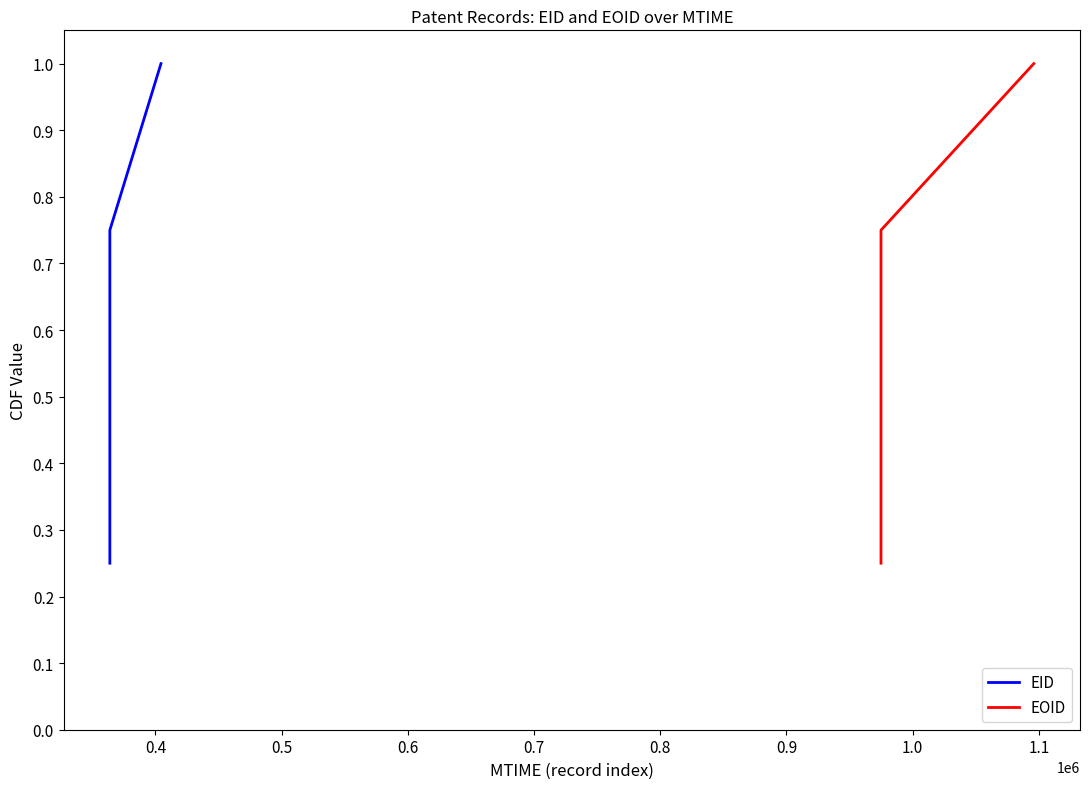

True or false: EID has more than 0 interior local peaks.

False